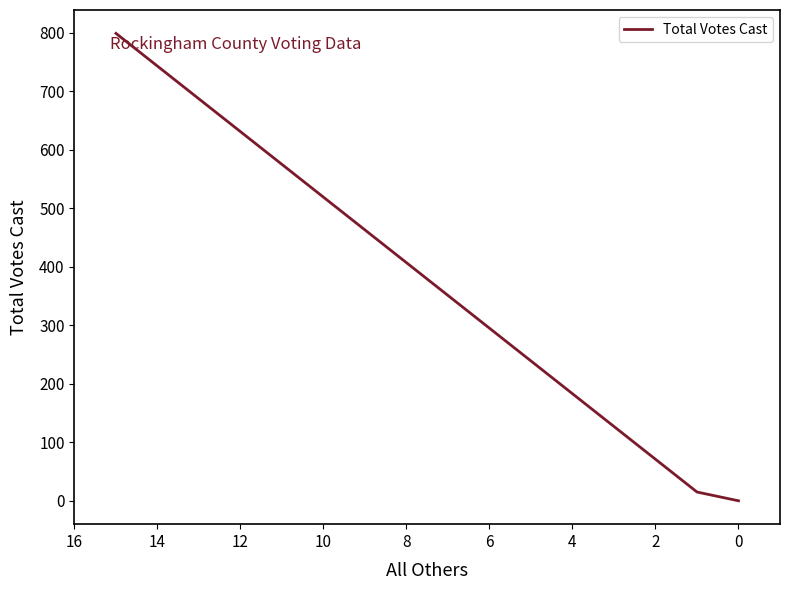

How many values are below 15?

1